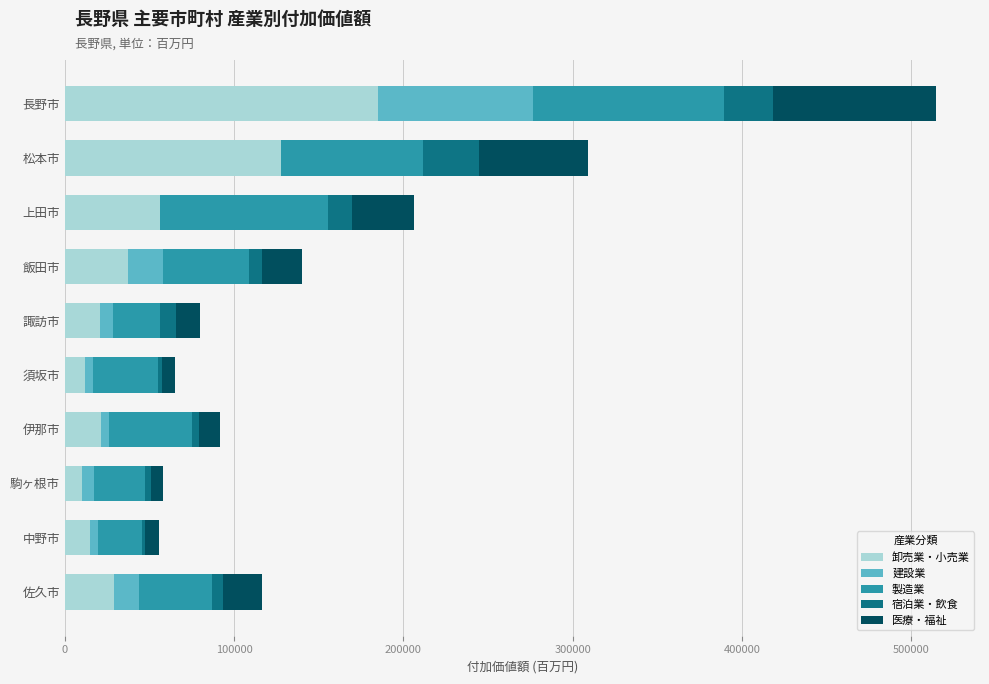

What is the maximum value for 卸売業・小売業?

185235